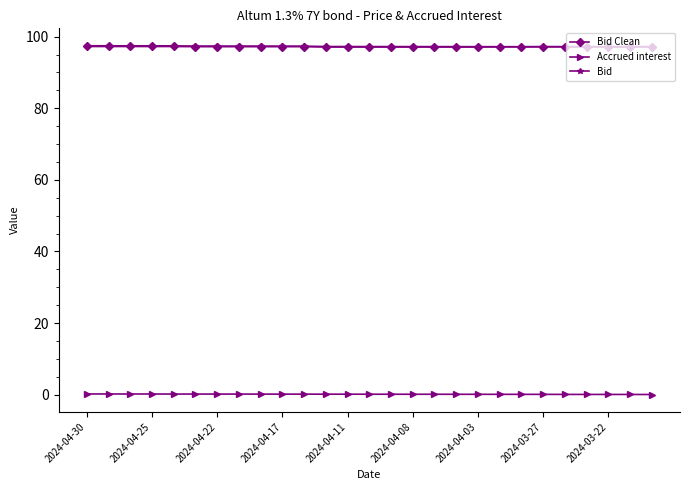

True or false: Accrued interest and Bid intersect in this chart.

False